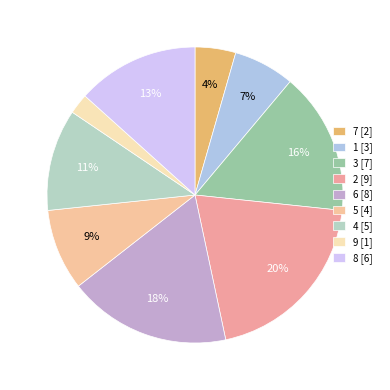

Rank the categories by value from lowest to highest.

9, 7, 1, 5, 4, 8, 3, 6, 2